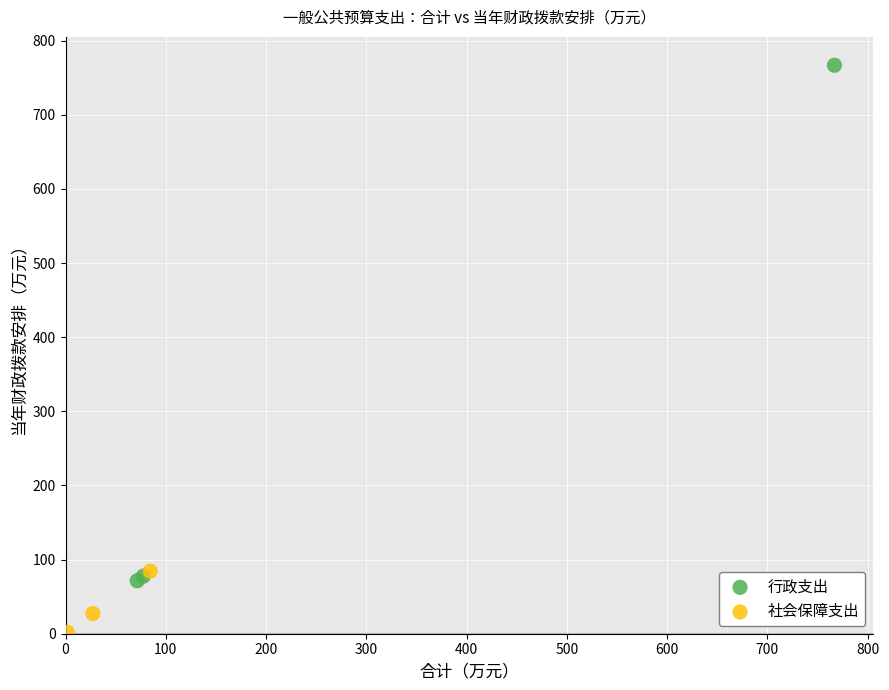

Which series reaches the minimum Y coordinate?

社会保障支出